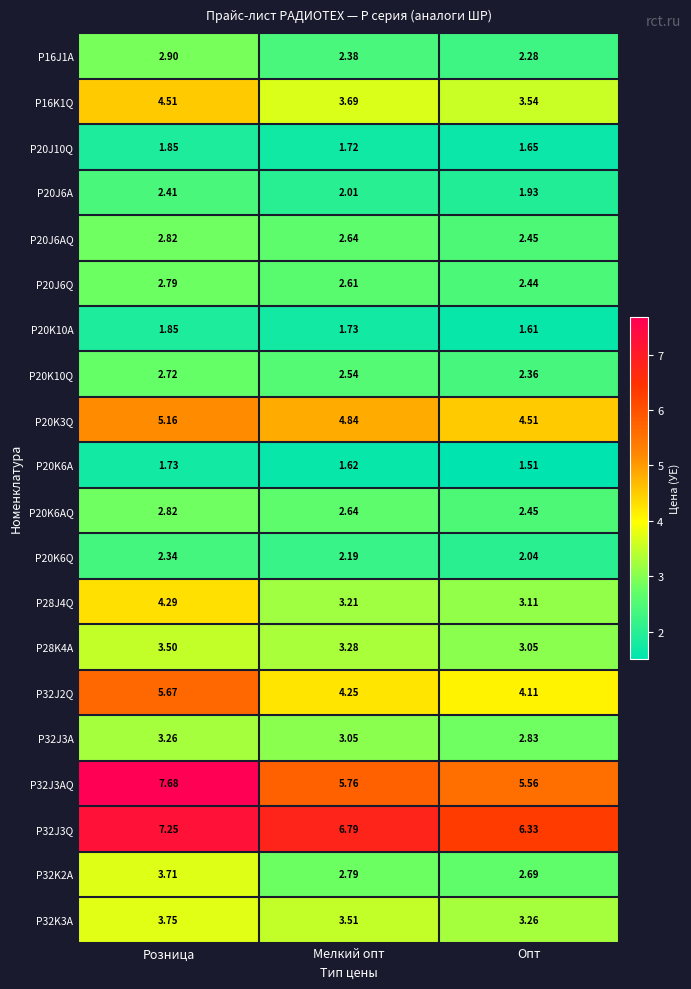

Rank the categories by P20J10Q value from lowest to highest.

Опт, Мелкий опт, Розница